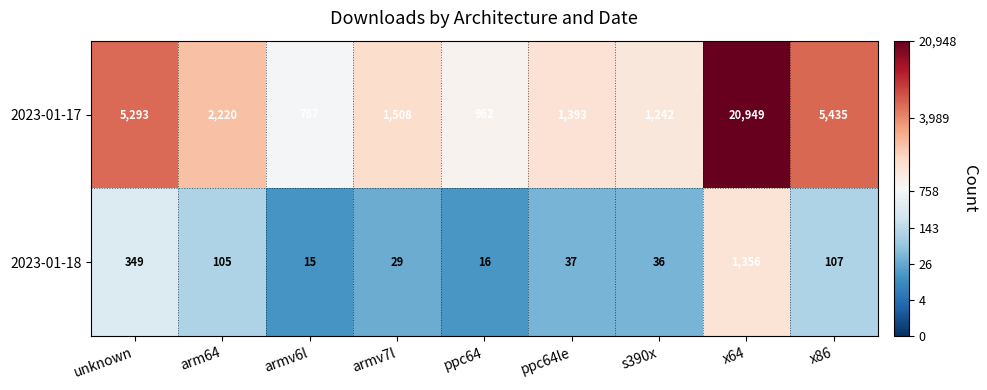

At which label does 2023-01-18 first exceed 37?

unknown